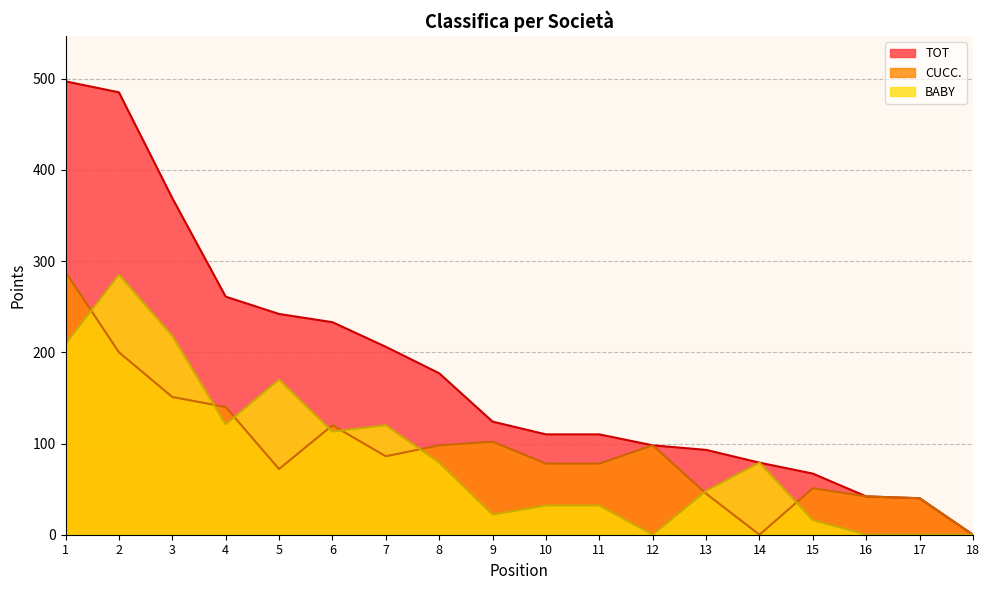

True or false: TOT has a value of 369 at 3.

True